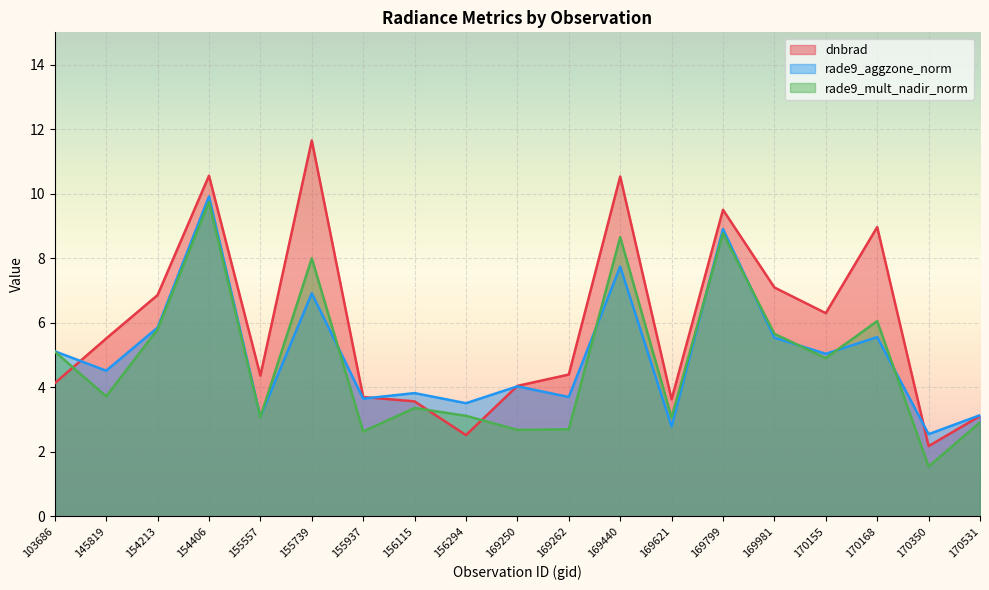

What is the total value across all series at 169262?

10.8